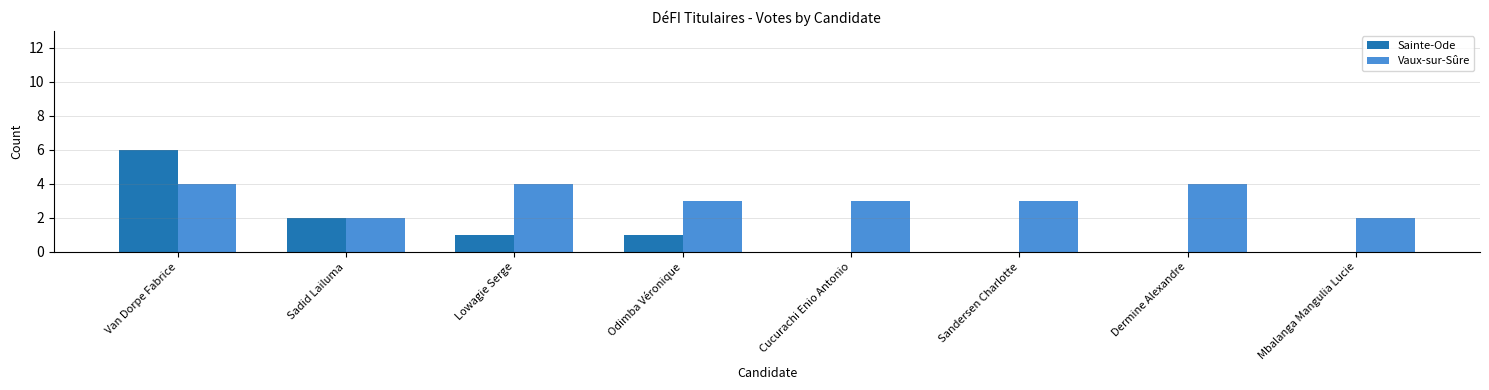

Is it true that Vaux-sur-Sûre equals 4 at Odimba Véronique?

False